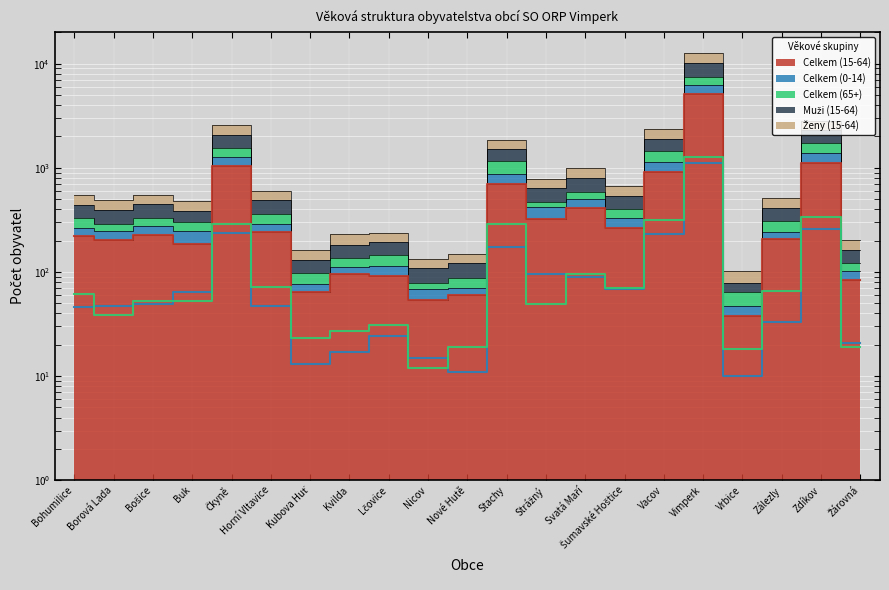

At Nové Hutě, list the series in order from largest to smallest.

Celkem (15-64) (line), Celkem (65+) (line), Celkem (0-14) (line)